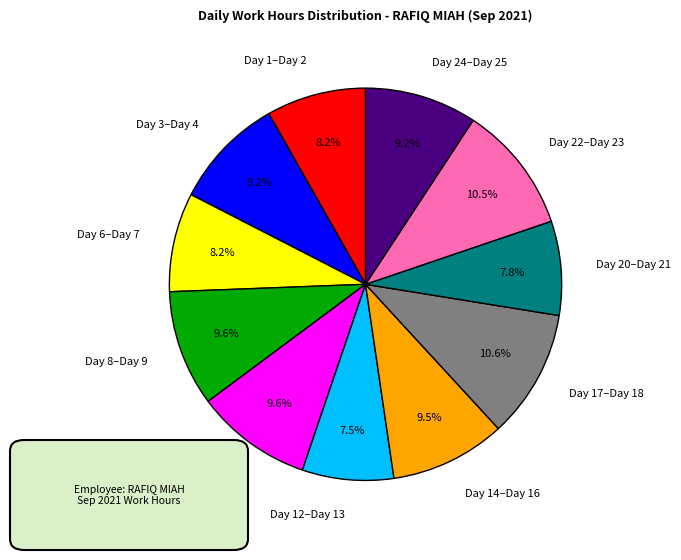

Approximately how many times larger is the value at Day 17–Day 18 compared to Day 14–Day 16?

1.1